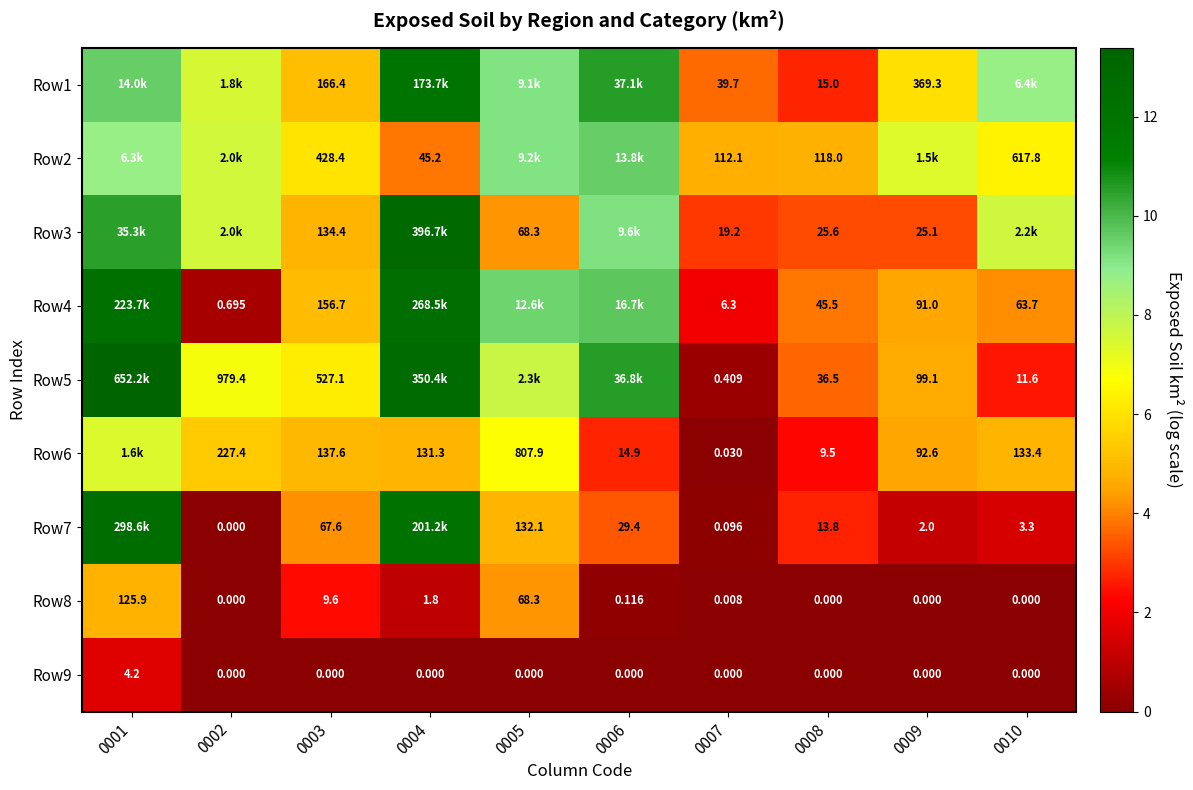

Which label corresponds to the smallest value in the chart?

0002